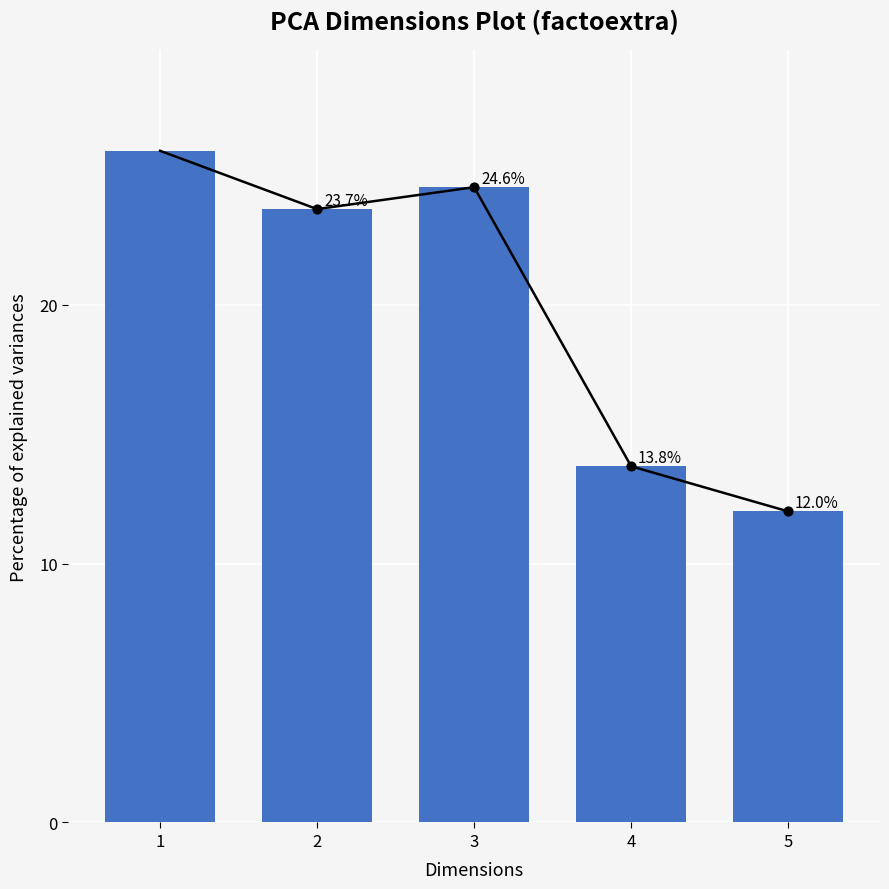

What is the ratio of the value at 2 to the value at 5?

2.0